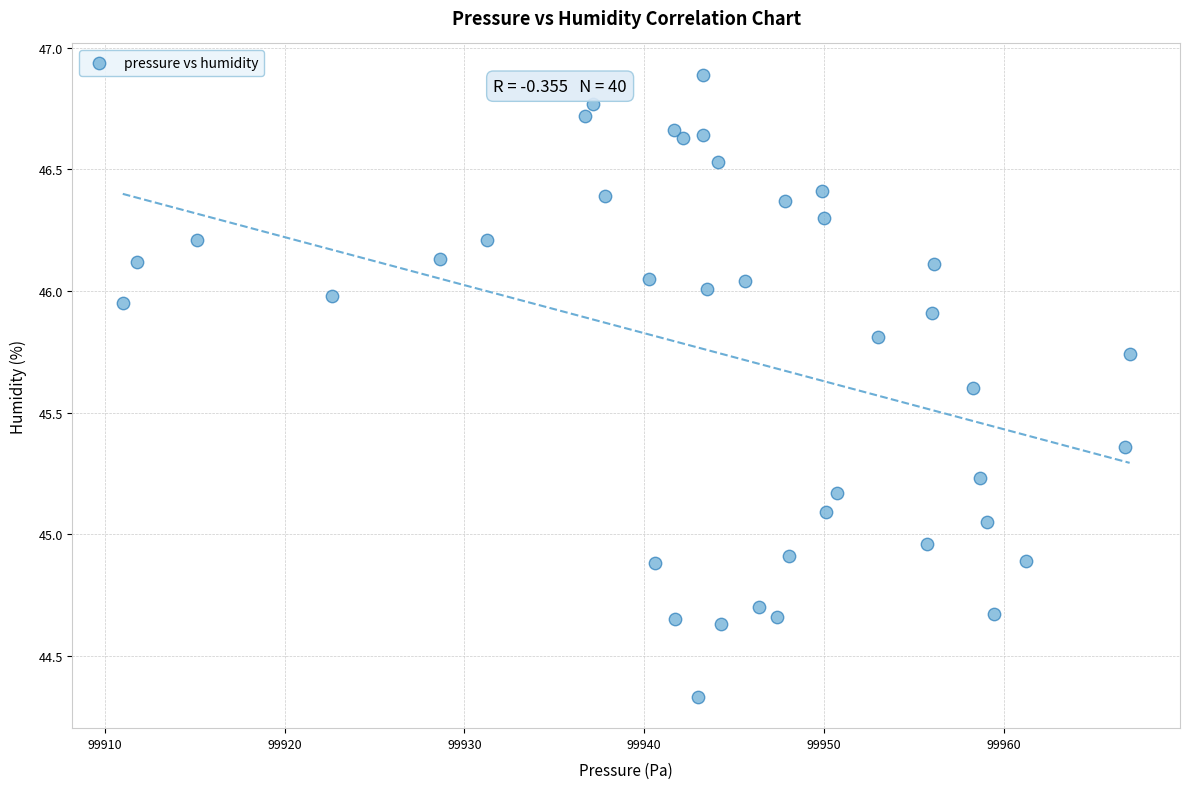

What is the range of Y values (max minus min)?

2.6